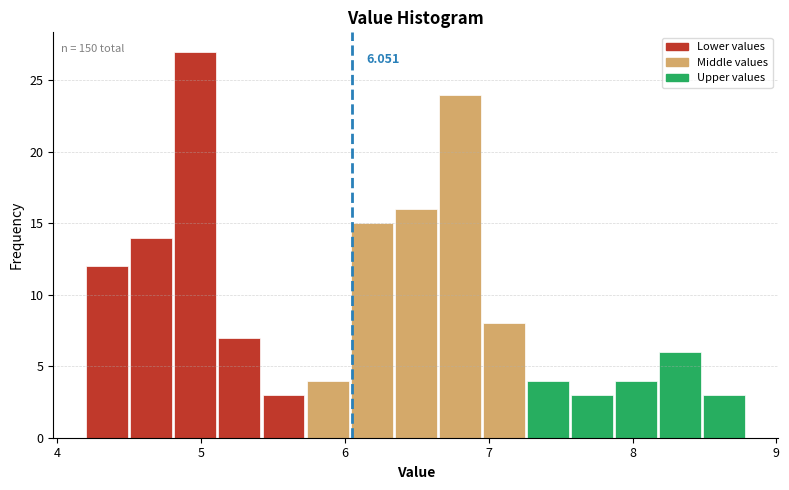

Around what value on the x-axis is the tallest bar? Give the approximate position of its centre, as read against the axis.

5.0